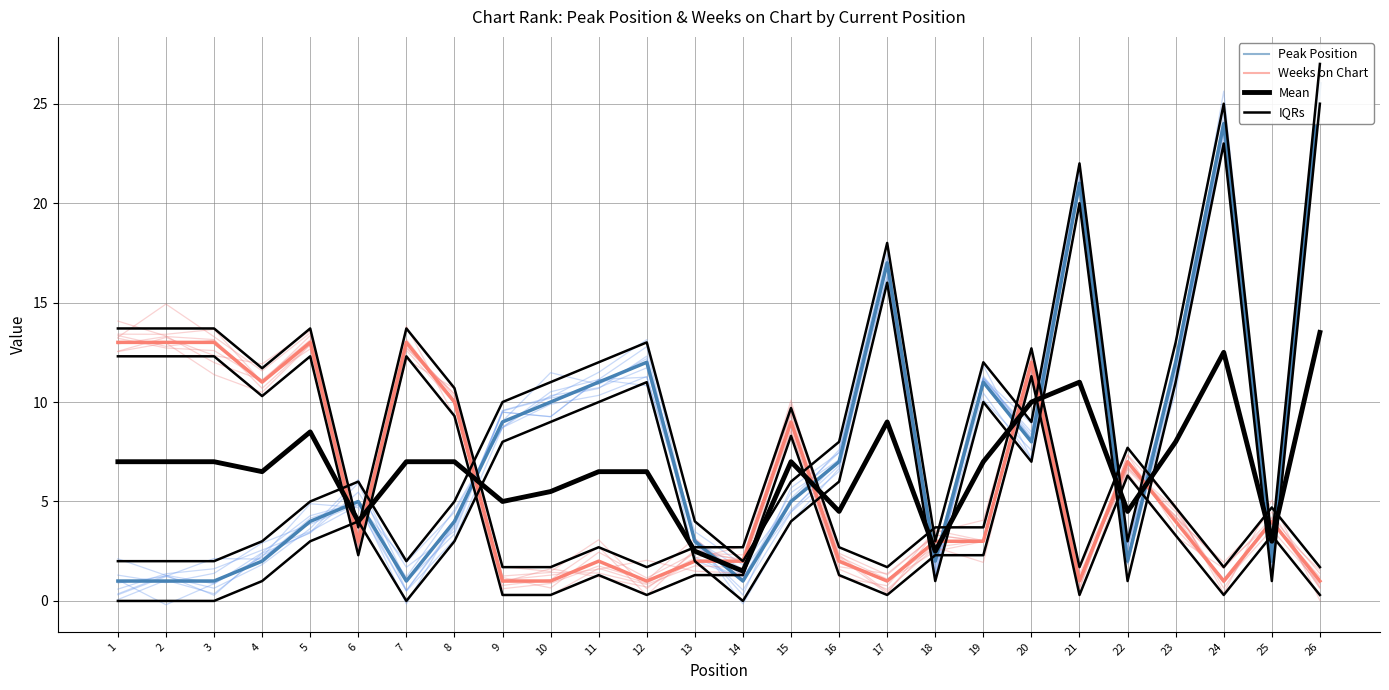

How many intersections are there between IQRs and Mean?

11